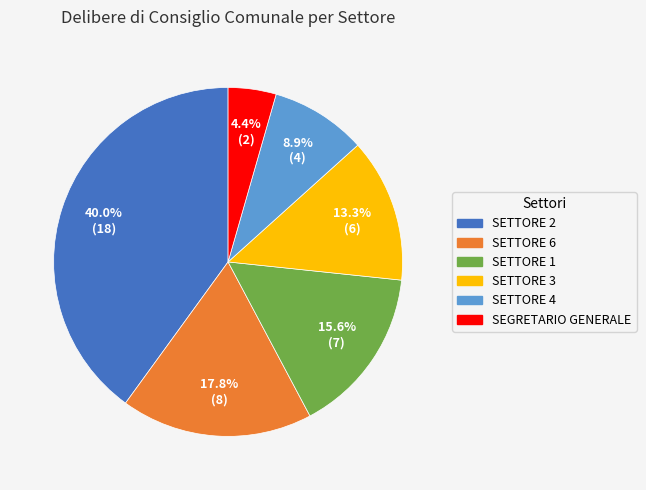

Is there a majority slice in this chart?

No